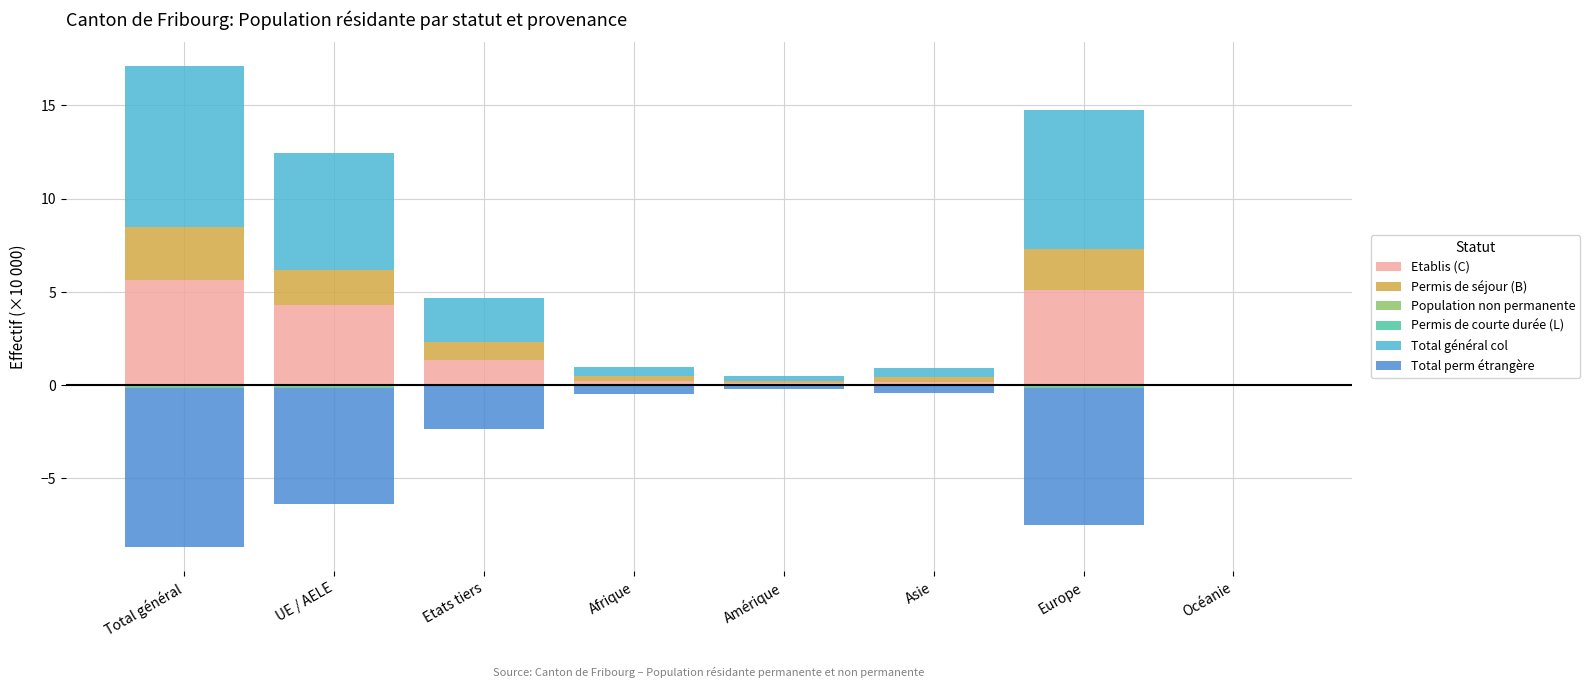

Does the chart contain any negative values?

Yes